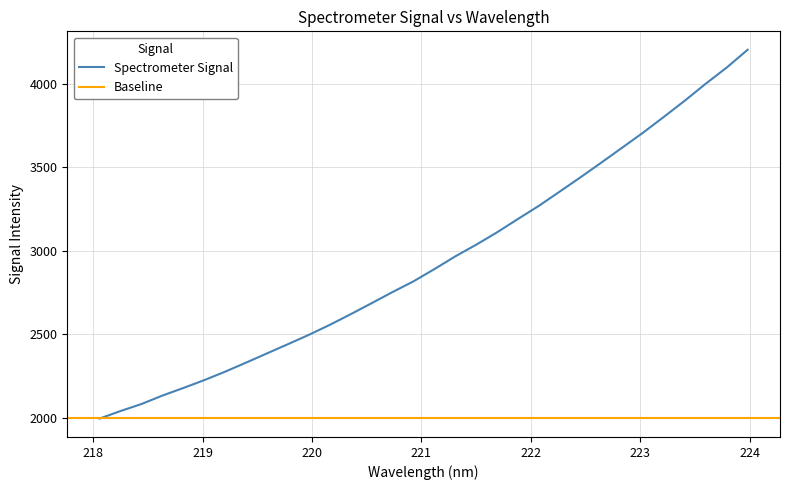

Reading left to right, extract all data points from this chart.

1995.9	2040.9	2082.8	2133.3	2178.6	2225.7	2276.4	2330.5	2385.7	2440.8	2496.7	2556.3	2620.0	2685.8	2752.5	2816.4	2889.5	2965.8	3035.5	3109.7	3189.6	3268.1	3353.4	3439.4	3527.6	3617.0	3706.9	3801.8	3898.4	3999.6	4095.8	4202.1